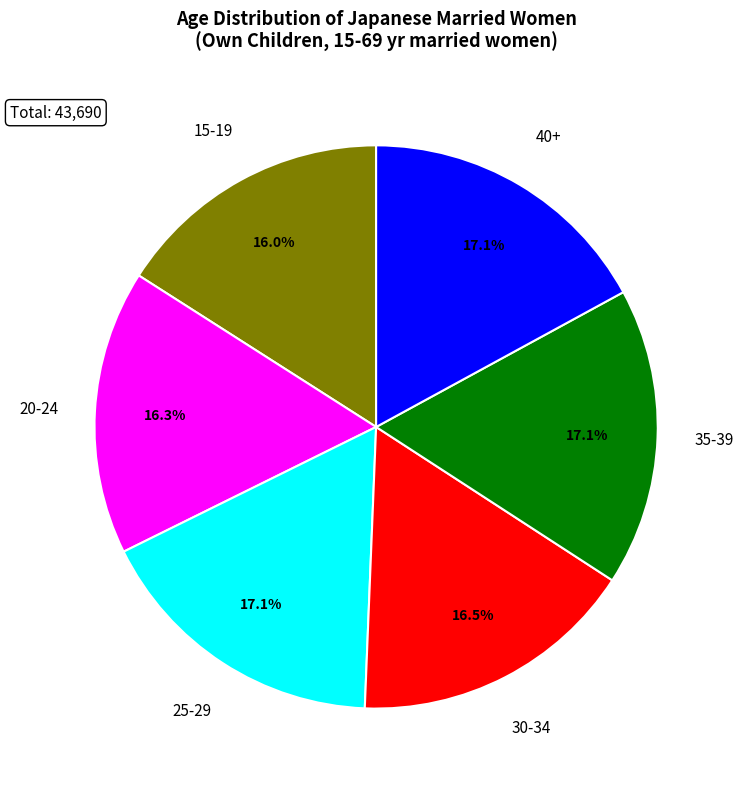

Is there a majority slice in this chart?

No